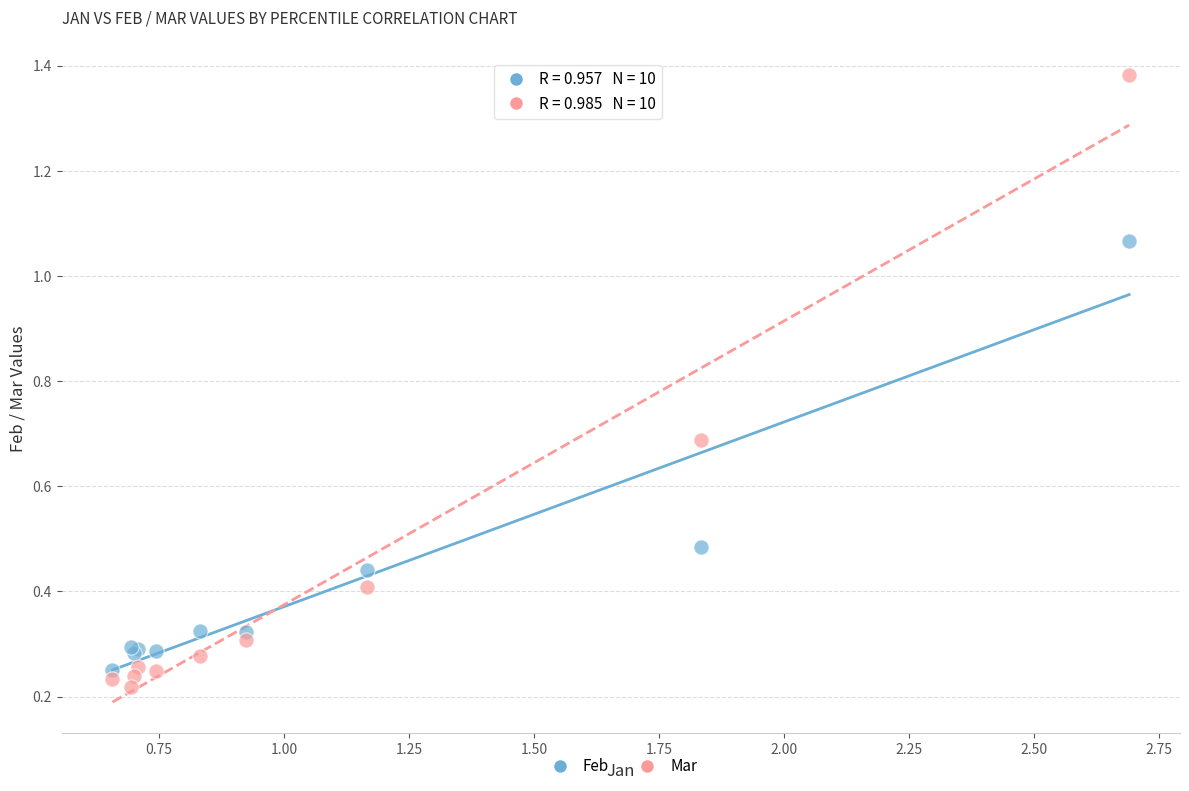

Which series has the widest spread of Y values?

Mar